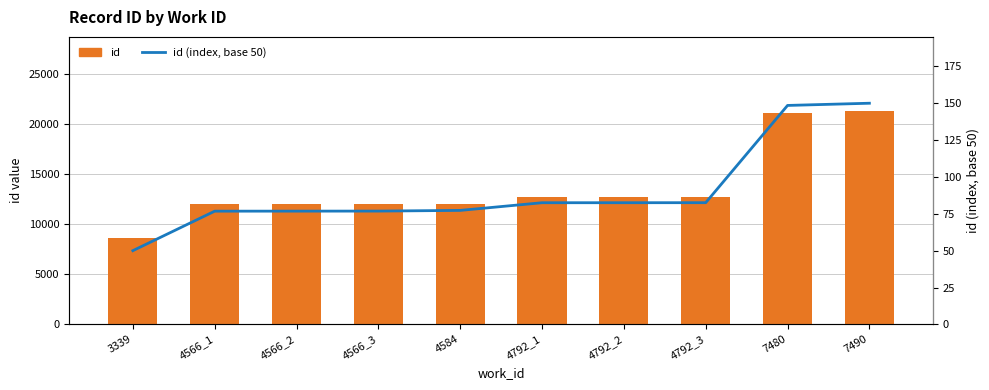

Is it true that id (index, base 50) equals 150.0 at 7490?

True